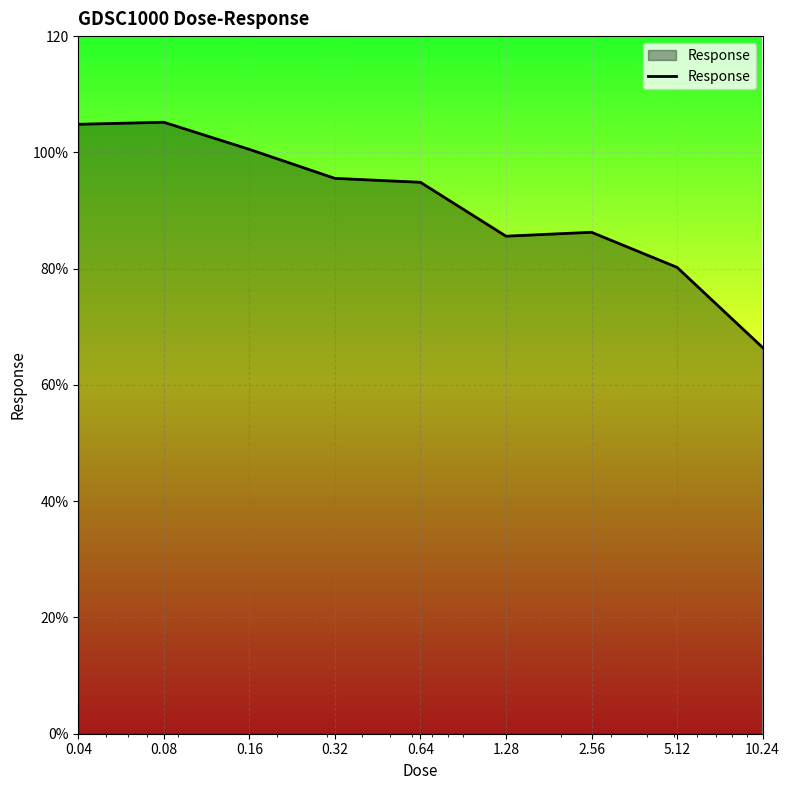

Rank the categories by value from lowest to highest.

10.24, 5.12, 1.28, 2.56, 0.64, 0.32, 0.16, 0.04, 0.08